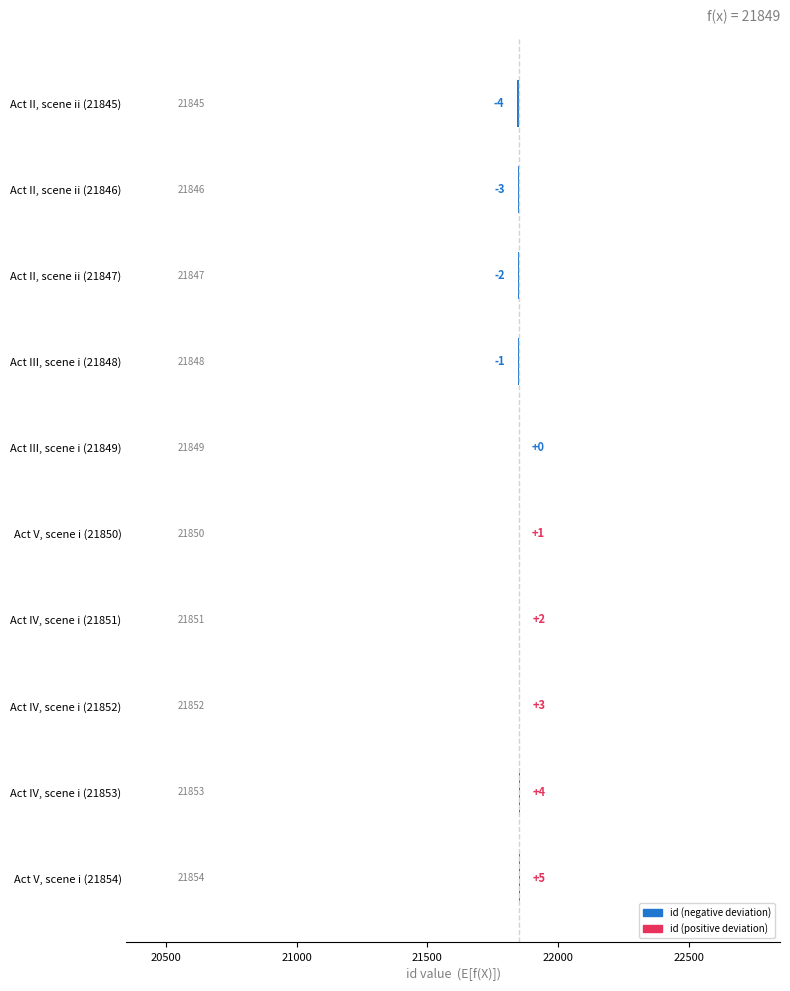

What is the sum of the values at Act IV, scene i (21853) and Act III, scene i (21849)?

4